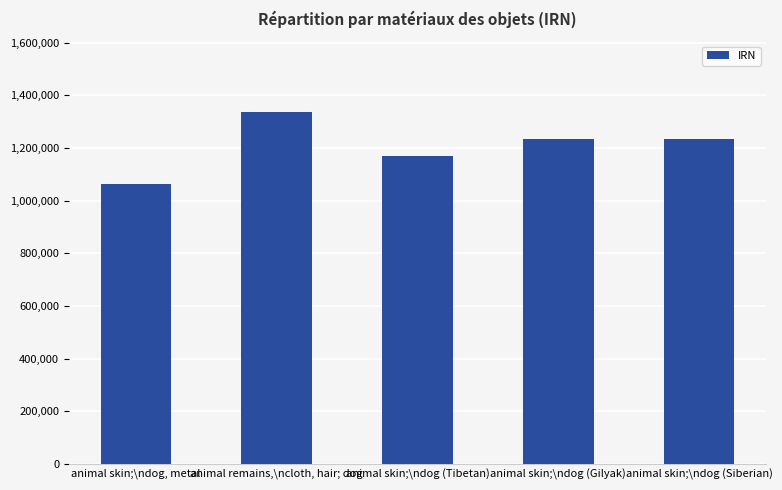

What is the change in value from animal skin;\ndog (Tibetan) to animal skin;\ndog (Siberian)?

+67367